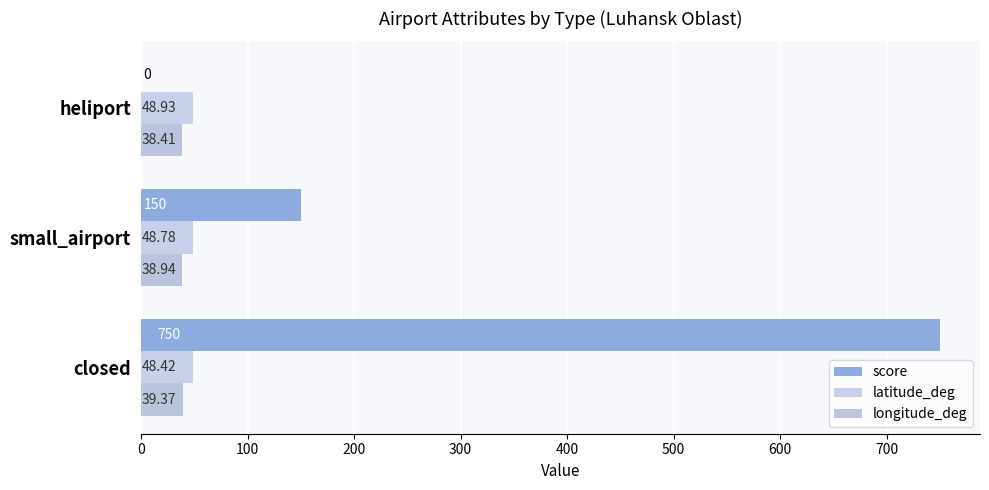

Reading left to right, transcribe all the data shown in this chart.

score: 750.0	150.0	0.0
latitude_deg: 48.4	48.8	48.9
longitude_deg: 39.4	38.9	38.4